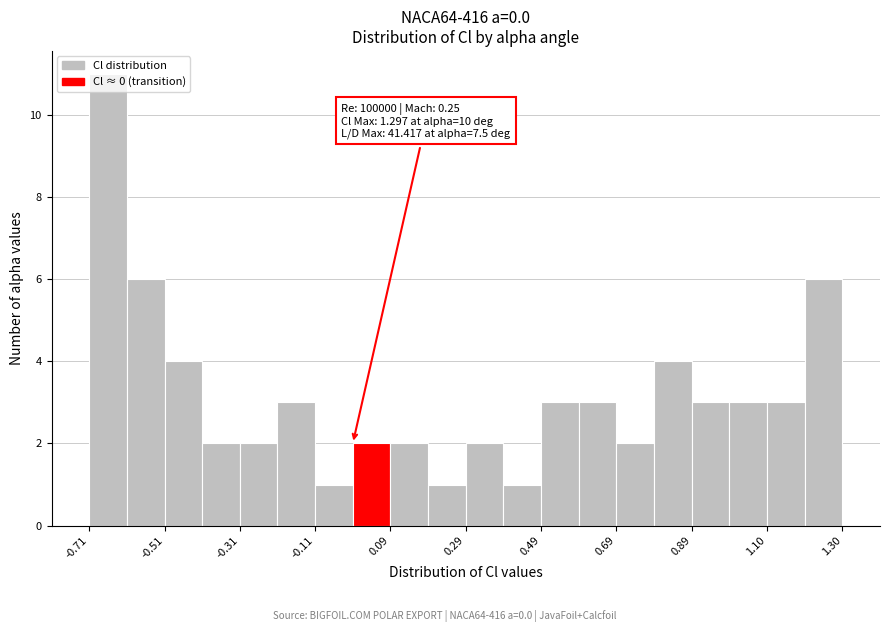

Around what value on the x-axis is the tallest bar? Give the approximate position of its centre, as read against the axis.

-0.65